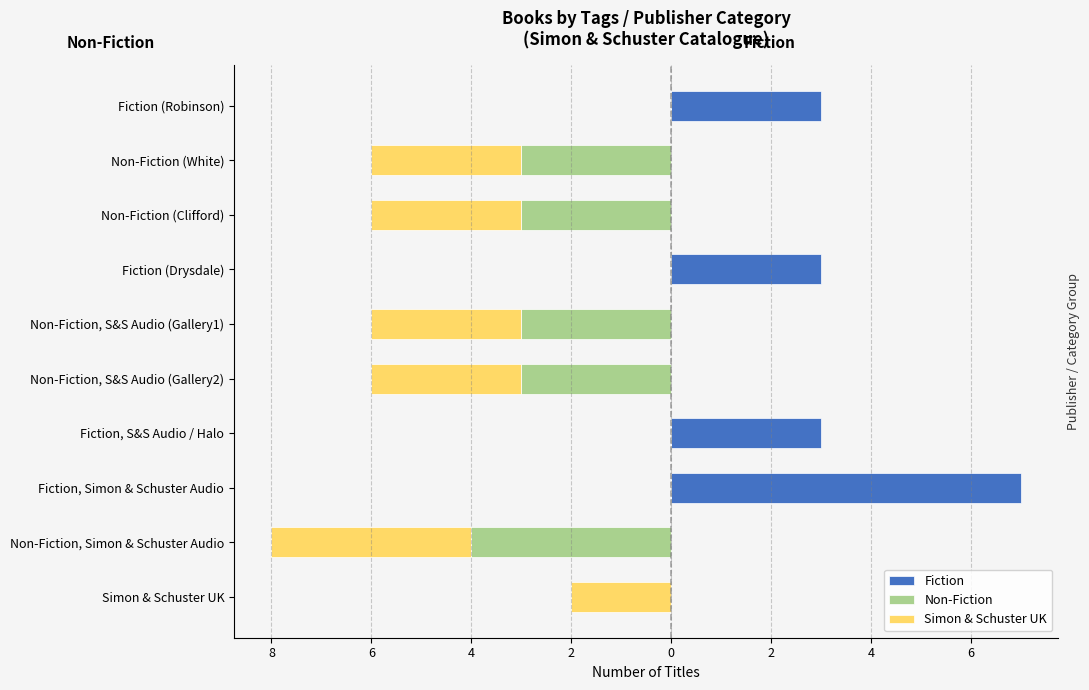

What is the spread (max minus min) of values at Simon & Schuster UK?

2